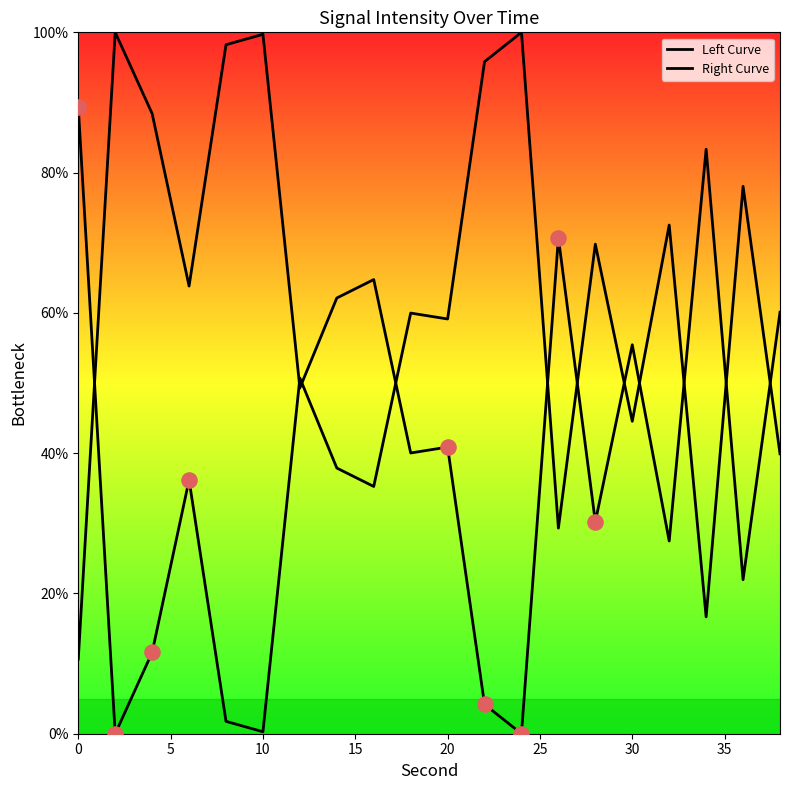

Is the value of Right Curve at 14 greater than the value of Left Curve at 9?

No